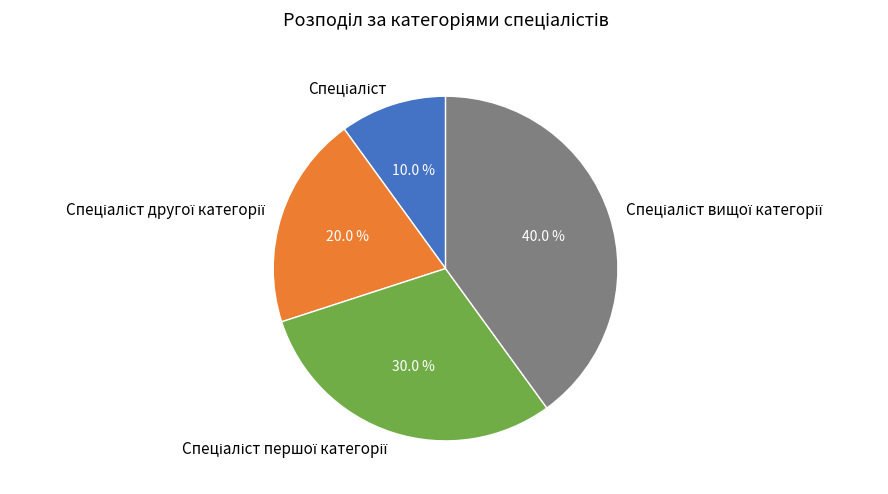

Does any single category account for the majority?

No